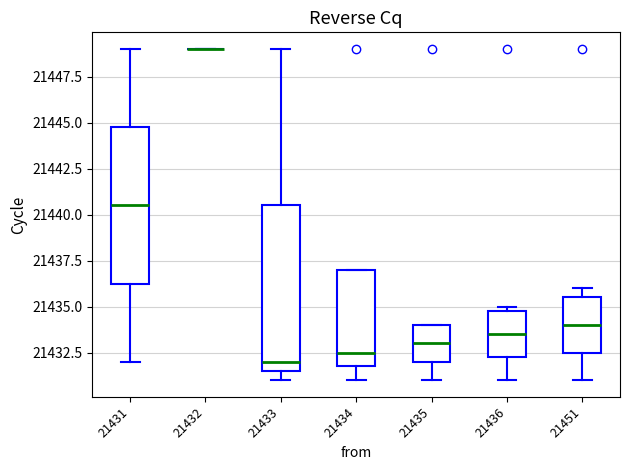

Reading left to right, read every box against the y-axis: the position of its median line, the range the box covers, and the ends of its whiskers. The values are not printed on the chart, so give them approximately, as read against the axis.

21431: median 21440.5, box 21436.5 to 21445.0, whiskers 21432.0 to 21449.0
21432: box collapsed to a line at 21449.0, whiskers 21449.0 to 21449.0
21433: median 21432.0, box 21431.5 to 21440.5, whiskers 21431.0 to 21449.0
21434: median 21432.5, box 21432.0 to 21437.0, whiskers 21431.0 to 21437.0
21435: median 21433.0, box 21432.0 to 21434.0, whiskers 21431.0 to 21434.0
21436: median 21433.5, box 21432.5 to 21435.0, whiskers 21431.0 to 21435.0 (just above the box's upper edge)
21451: median 21434.0, box 21432.5 to 21435.5, whiskers 21431.0 to 21436.0